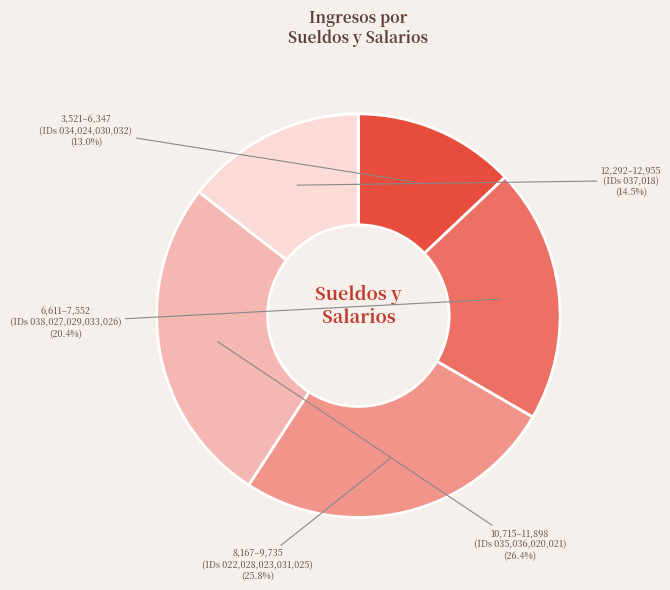

Is there any slice that represents more than half of the pie?

No